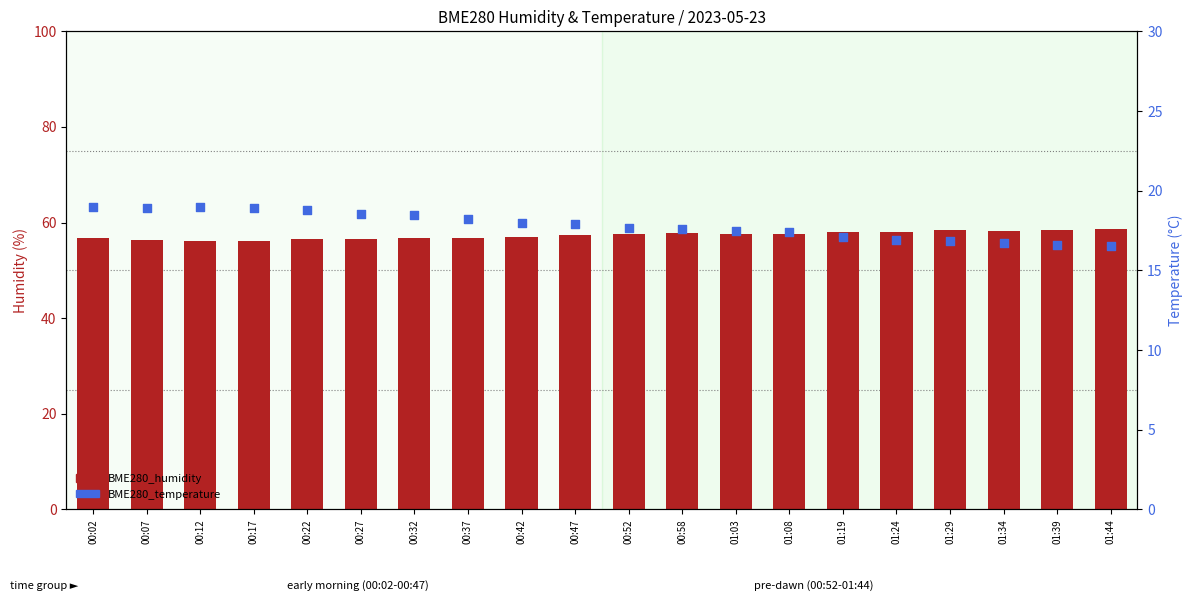

Is the value of BME280_temperature at 01:24 greater than the value of BME280_humidity at 00:58?

No